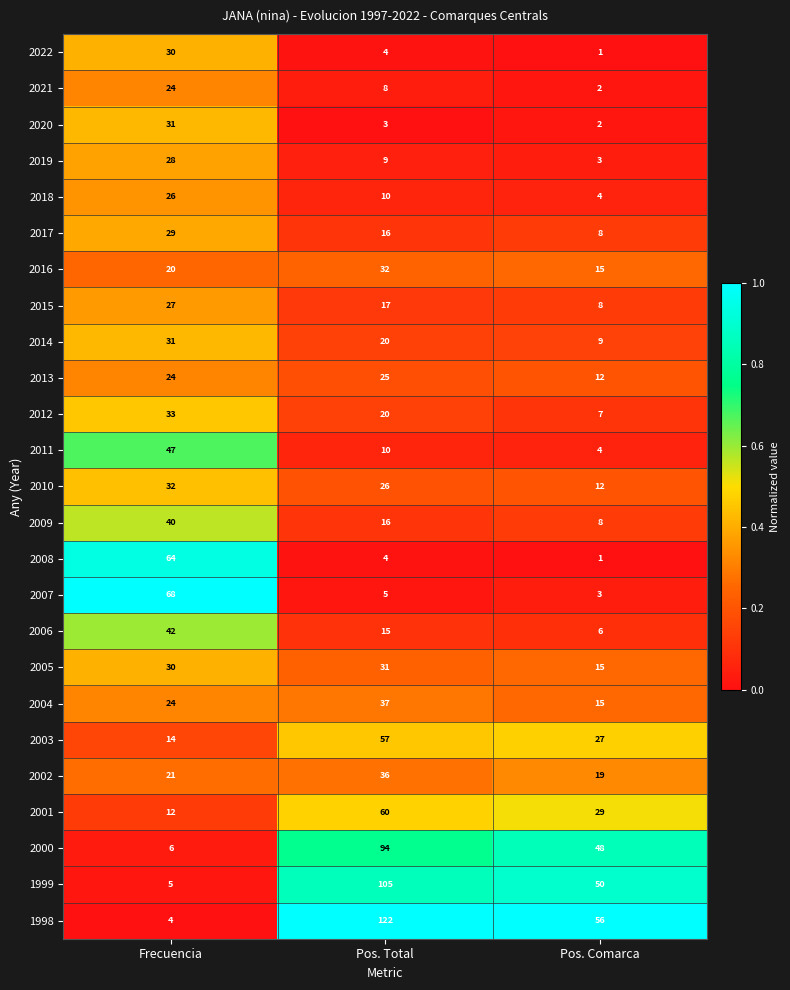

Which category has the lowest value in the 2016 series?

Pos. Comarca